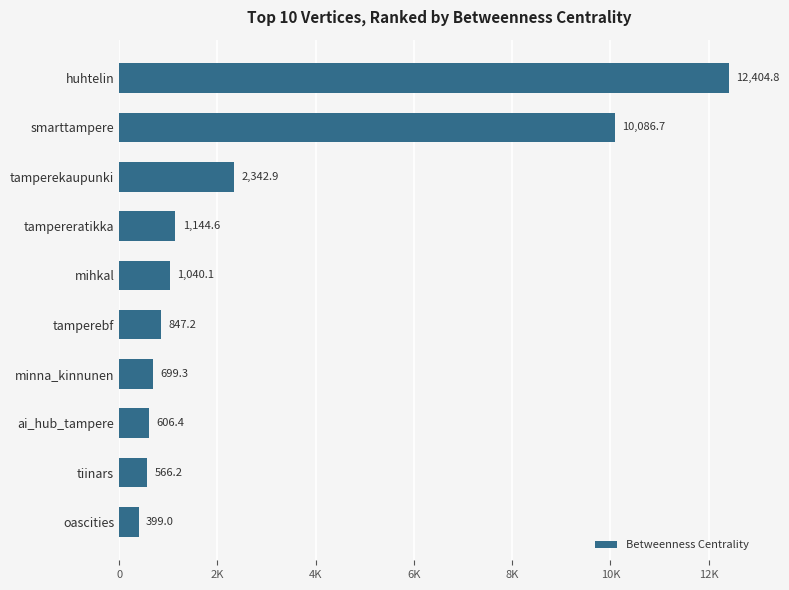

Does the chart contain any negative values?

No